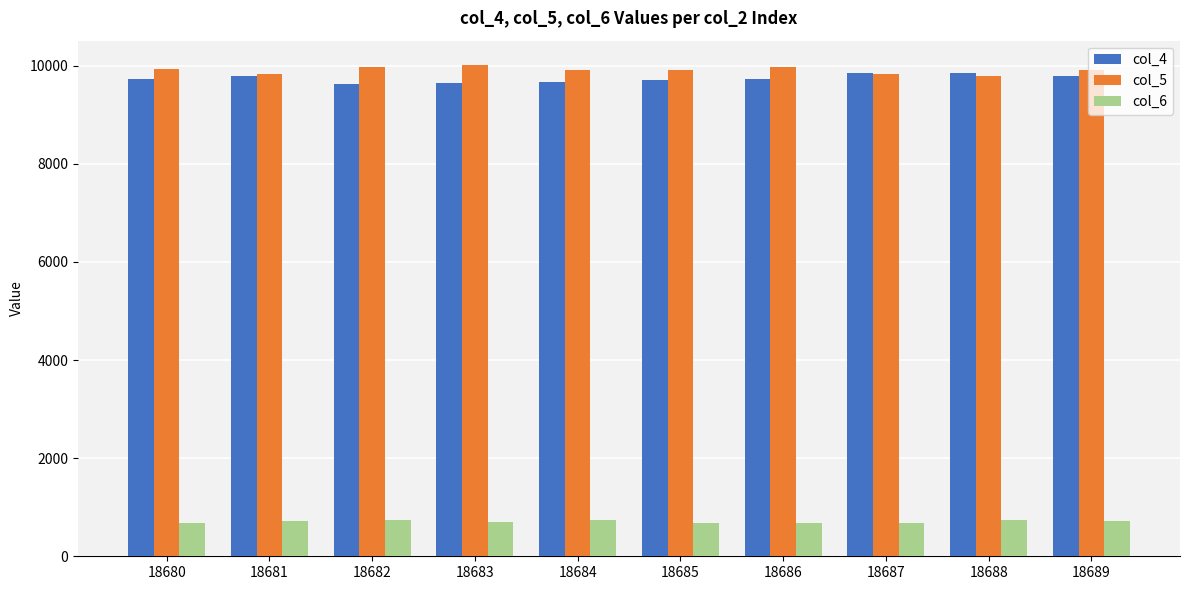

What is the difference between the maximum and minimum values in the col_5 series?

218